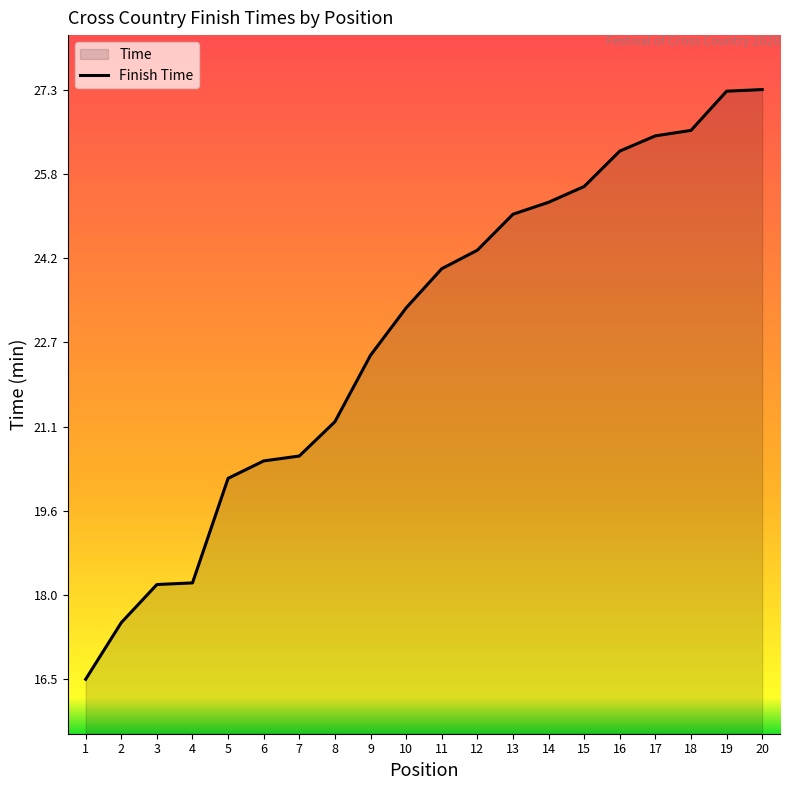

What value does the data have at 4?

18.3